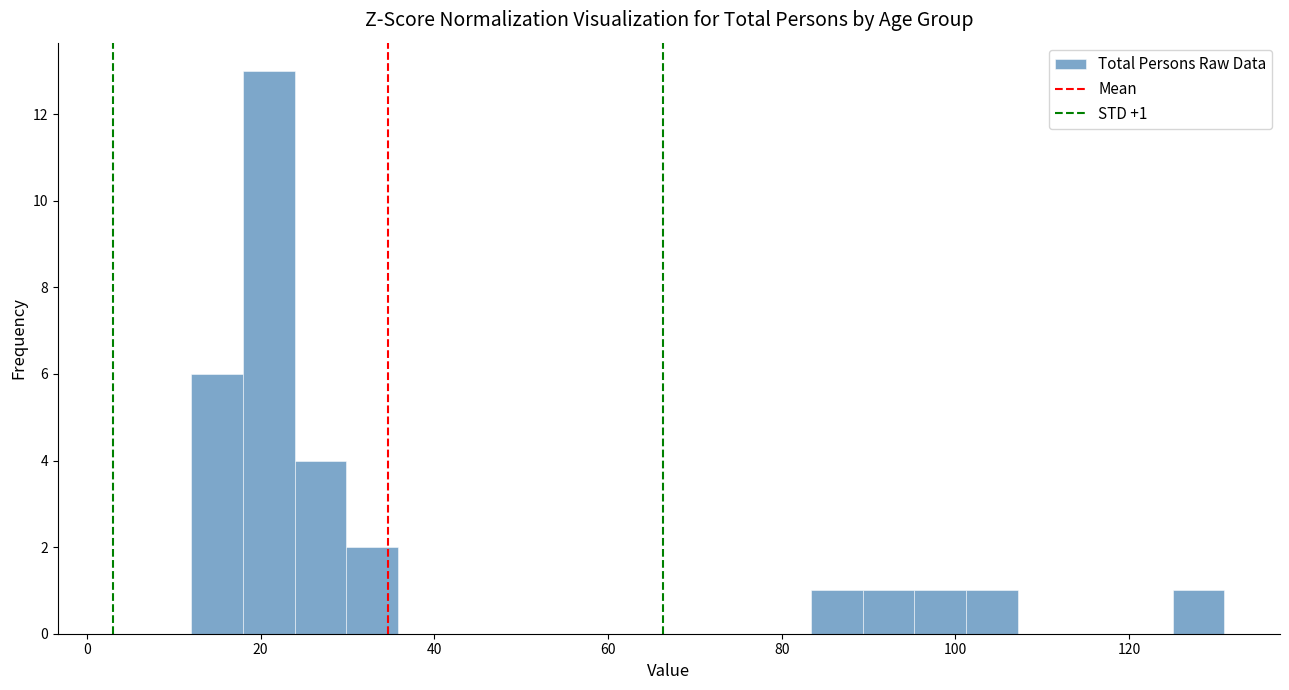

Around what value on the x-axis is the tallest bar? Give the approximate position of its centre, as read against the axis.

20